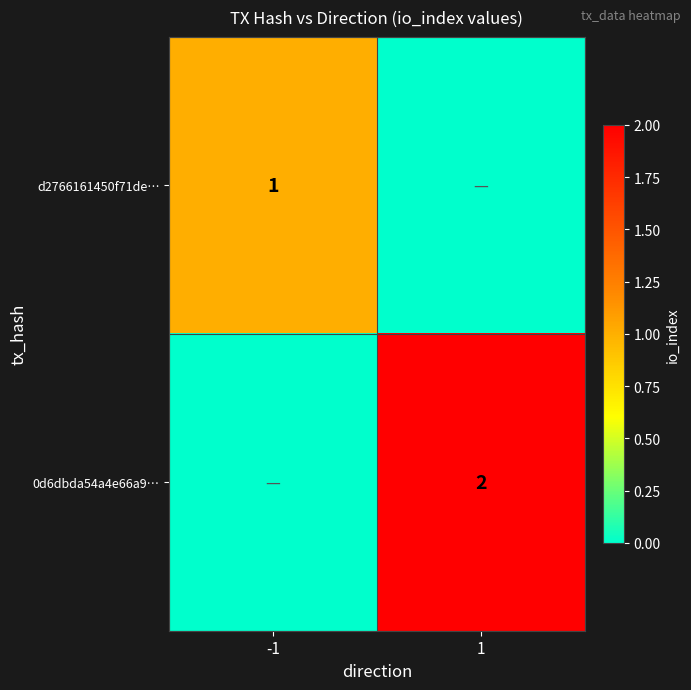

Is it true that 0d6dbda54a4e66a9… equals 2 at 1?

True